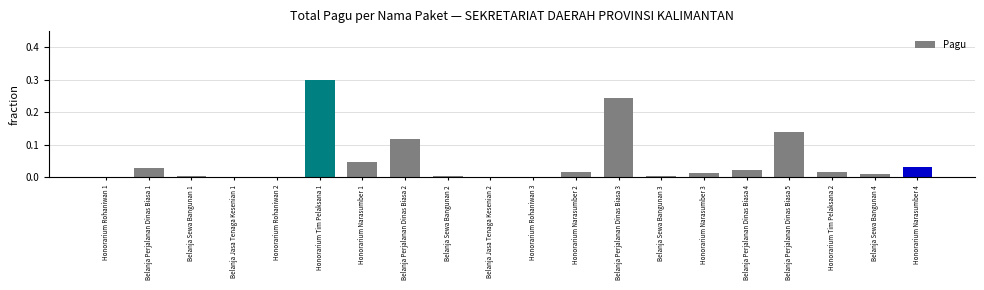

Does the chart contain stacked bars?

No